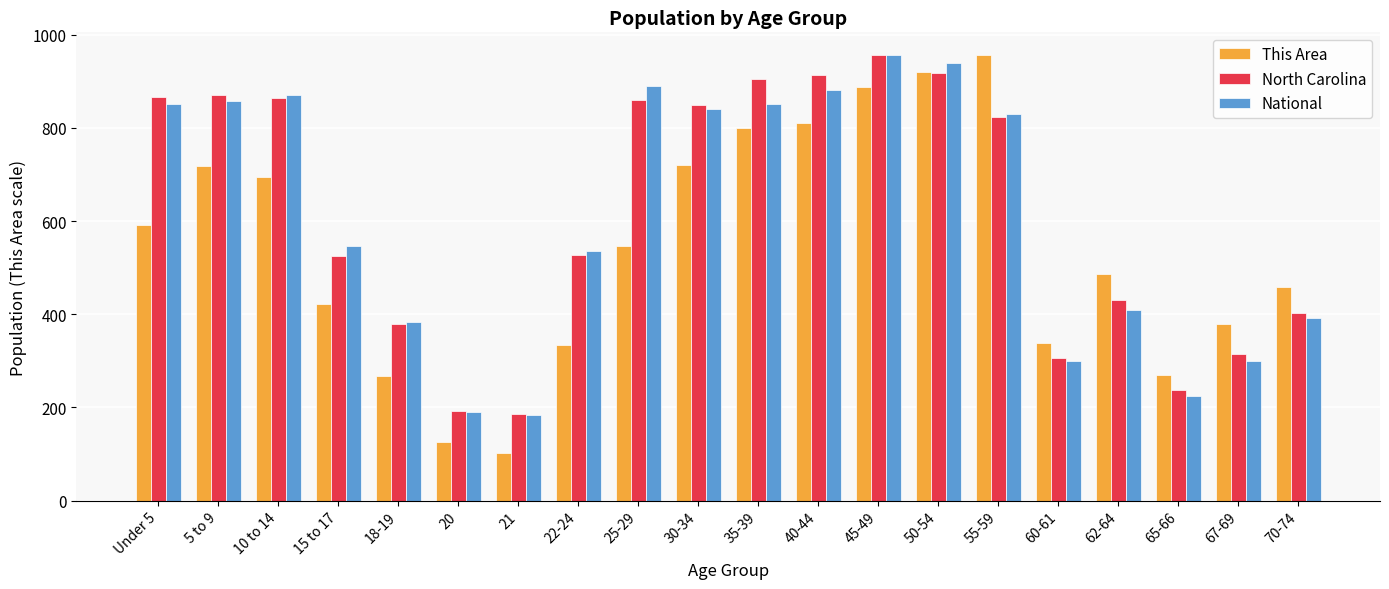

Is the value of This Area at 22-24 greater than the value of National at 67-69?

Yes